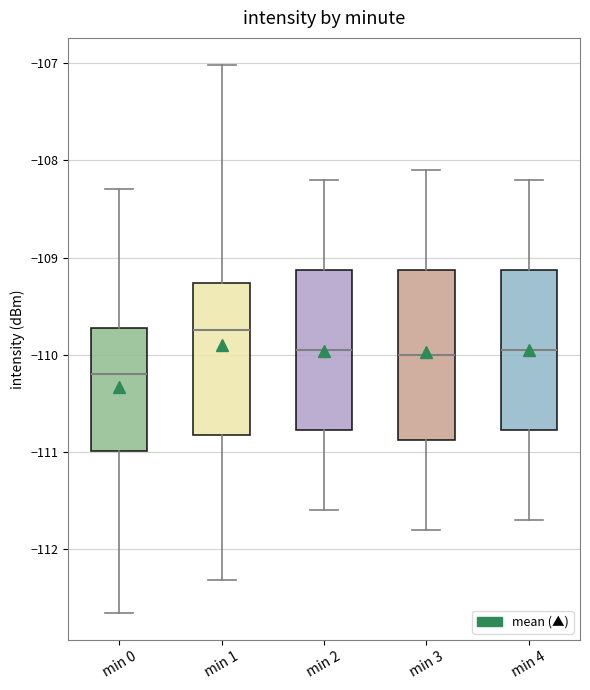

Reading left to right, read every box against the y-axis: the position of its median line, the range the box covers, and the ends of its whiskers. The values are not printed on the chart, so give them approximately, as read against the axis.

min 0: median -110.2, box -111.0 to -109.7, whiskers -112.7 to -108.3
min 1: median -109.7, box -110.8 to -109.3, whiskers -112.3 to -107.0
min 2: median -109.9, box -110.8 to -109.1, whiskers -111.6 to -108.2
min 3: median -110.0, box -110.9 to -109.1, whiskers -111.8 to -108.1
min 4: median -109.9, box -110.8 to -109.1, whiskers -111.7 to -108.2